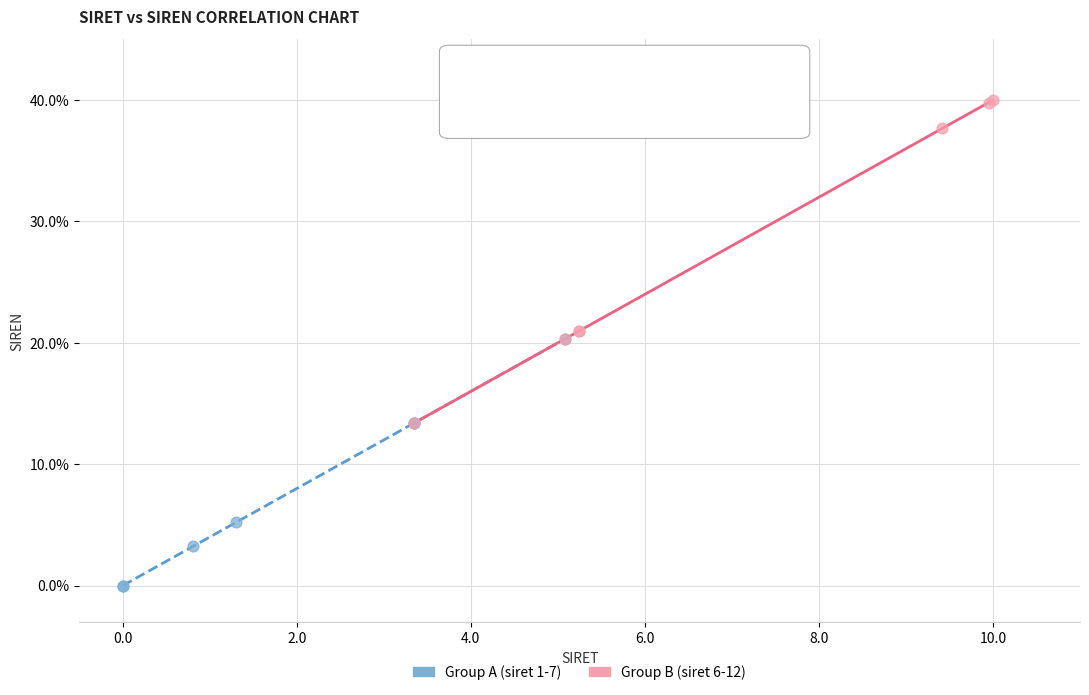

Which series reaches the maximum Y coordinate?

Group B (siret 6-12)